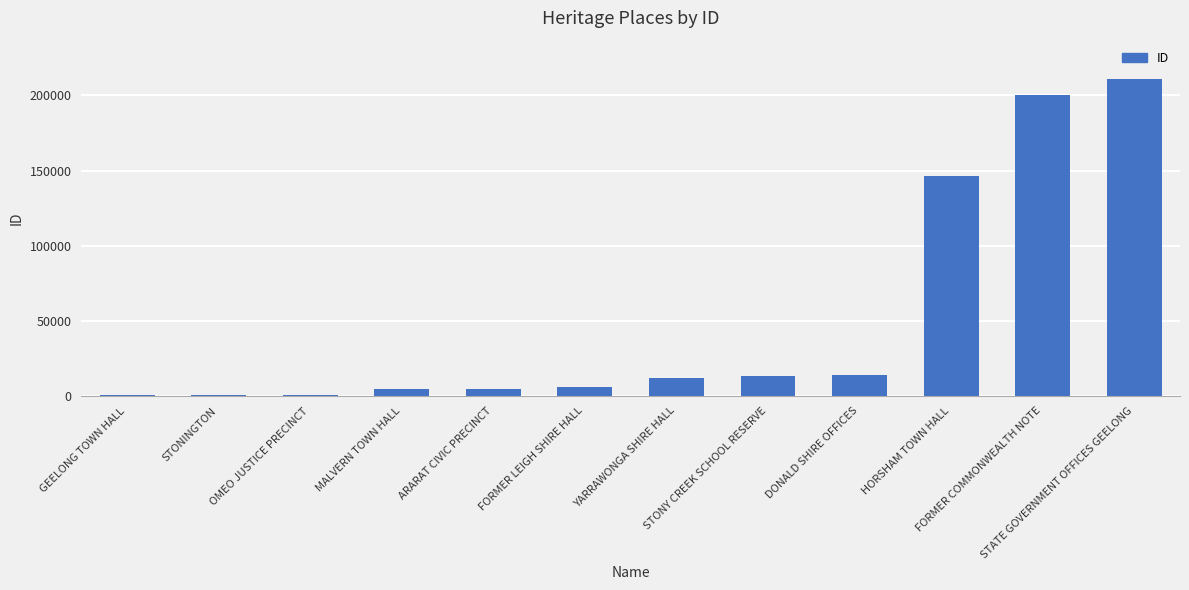

Count the number of categories in the chart.

12